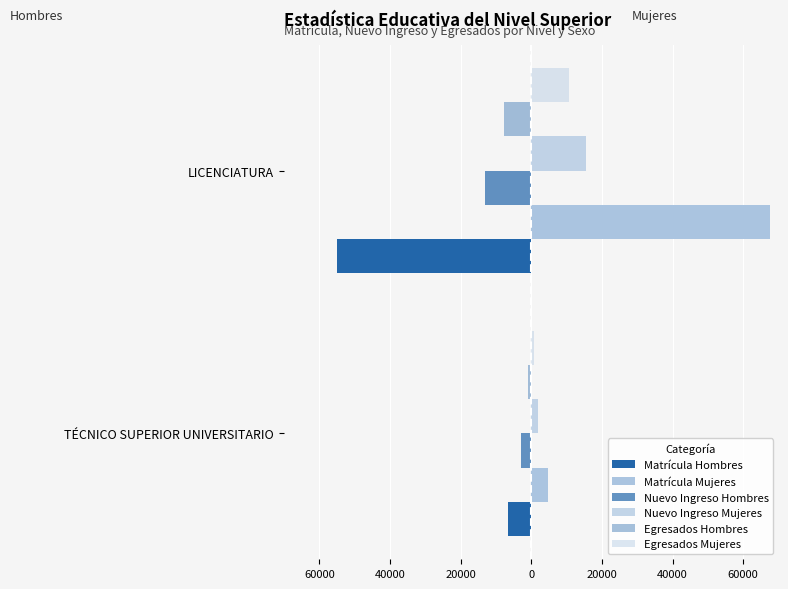

Reading left to right, list all the values displayed in this chart.

Matrícula Hombres: -6641	-55055
Matrícula Mujeres: 4706	67565
Nuevo Ingreso Hombres: -2857	-13115
Nuevo Ingreso Mujeres: 1929	15380
Egresados Hombres: -1046	-7692
Egresados Mujeres: 861	10577